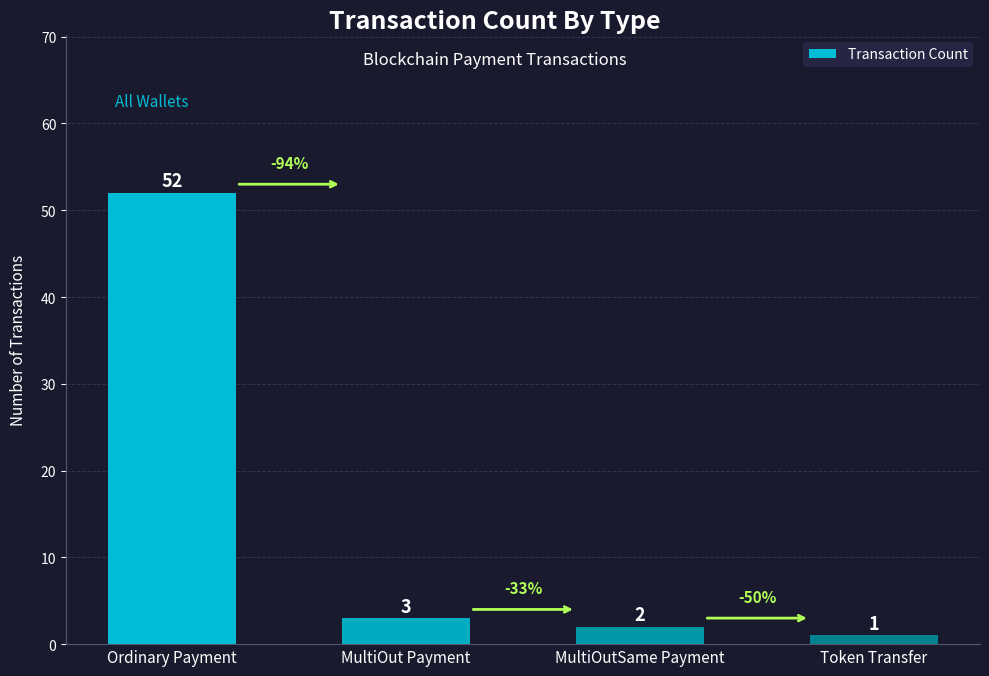

List the labels in order of value, largest first.

Ordinary Payment, MultiOut Payment, MultiOutSame Payment, Token Transfer